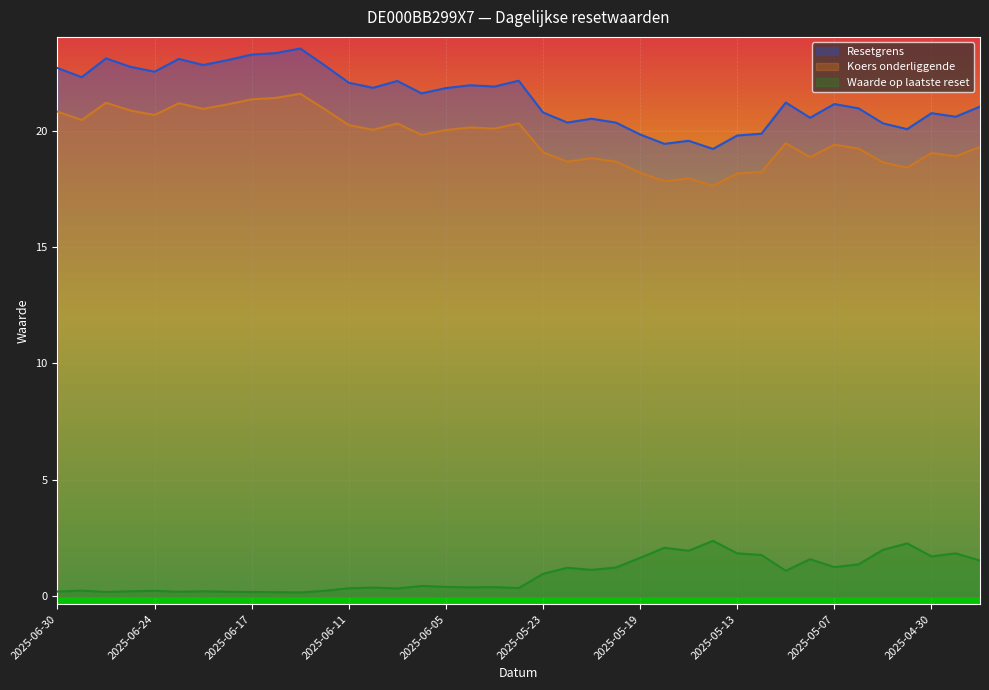

Which series has the widest spread of values?

Resetgrens